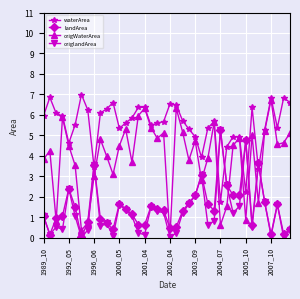

True or false: waterArea has more than 2 interior local peaks.

True